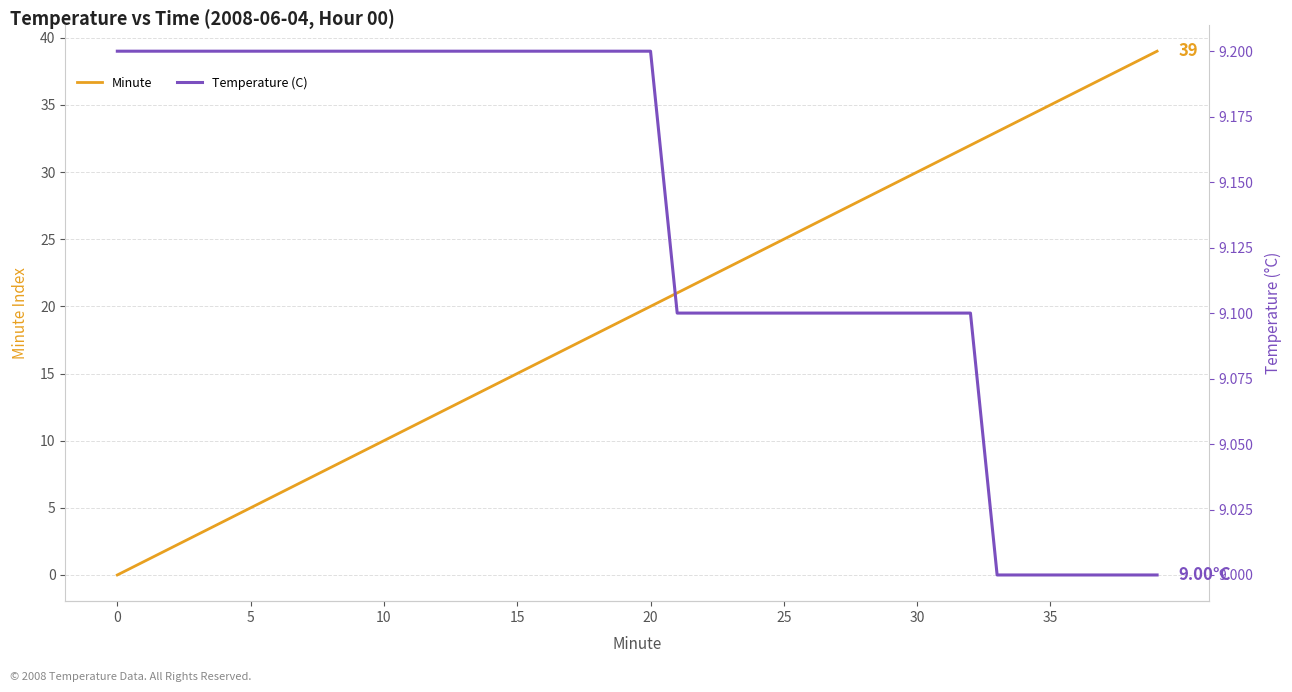

How many times do Temperature (C) and Minute cross each other?

1